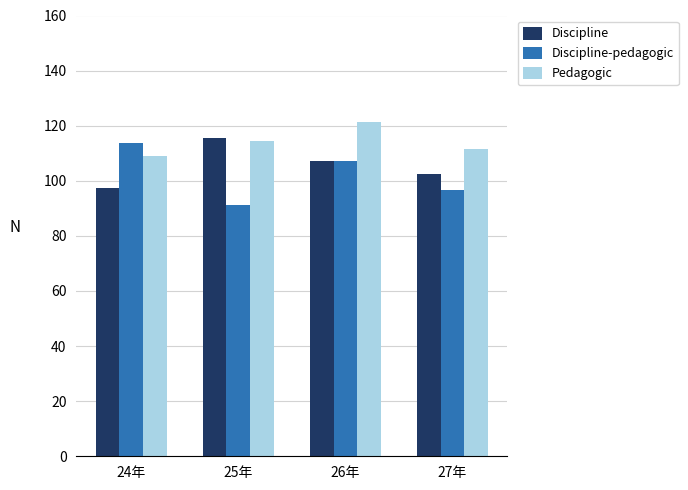

Are the bars horizontal?

No